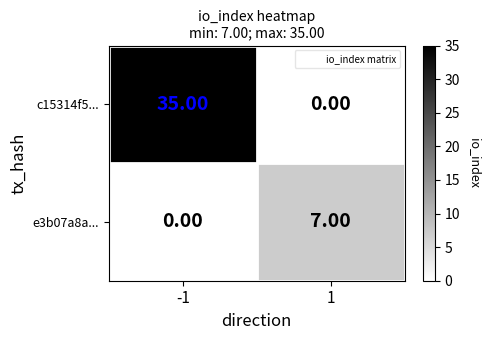

What is the total value across all series at -1?

35